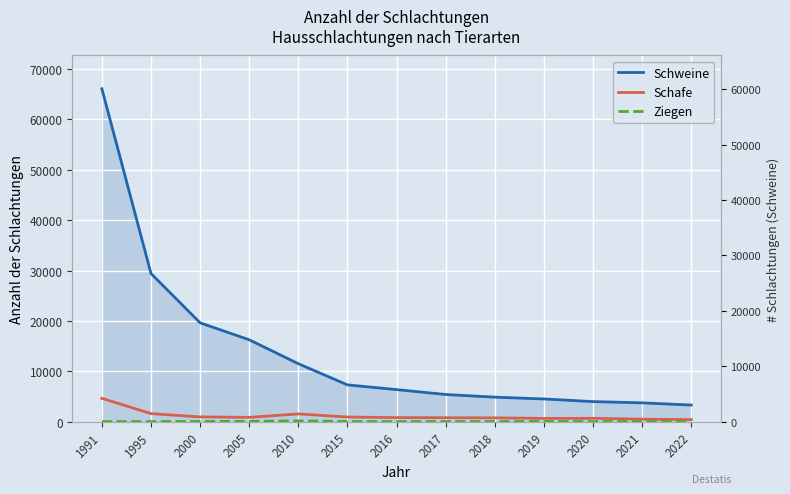

How many interior local peaks does the Ziegen series have?

2